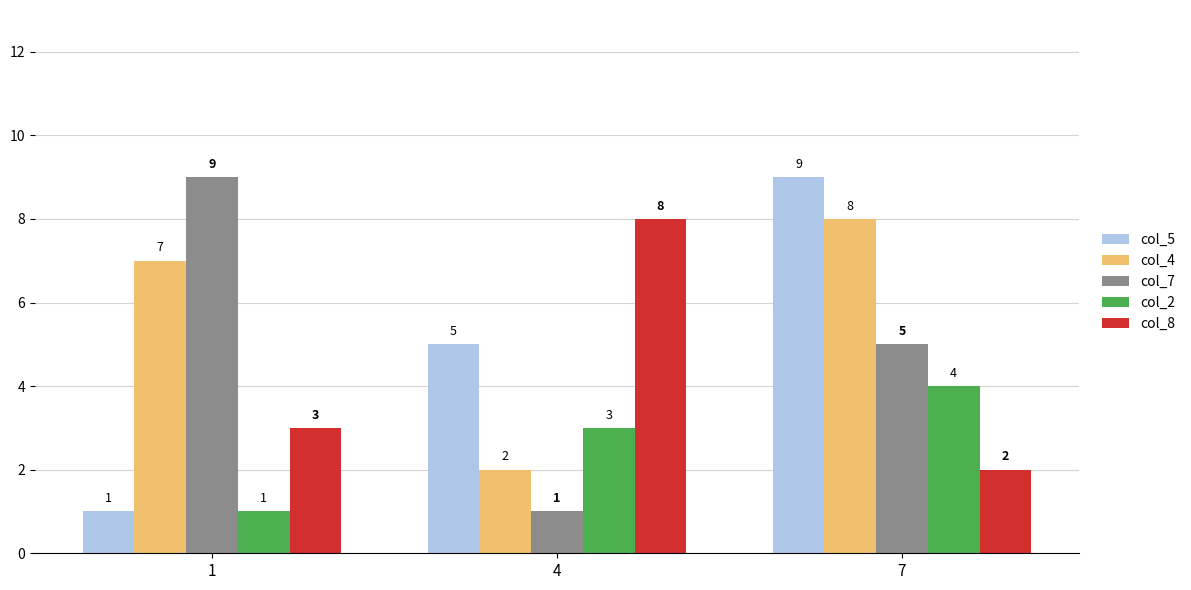

List the labels in order of col_4 value, largest first.

7, 1, 4